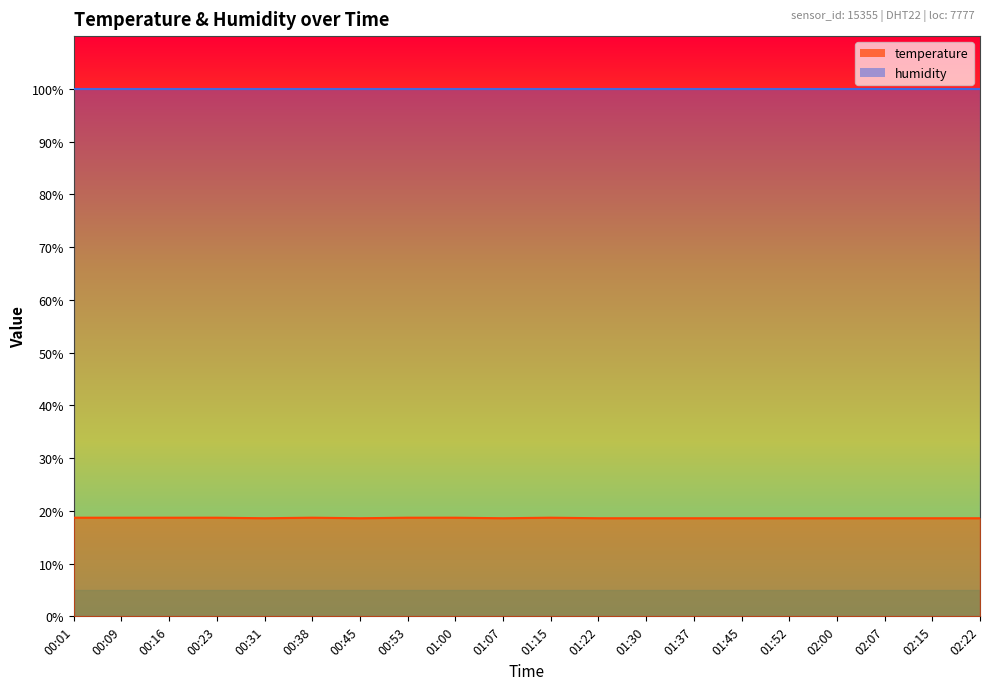

Which category has the lowest value across all series?

00:31